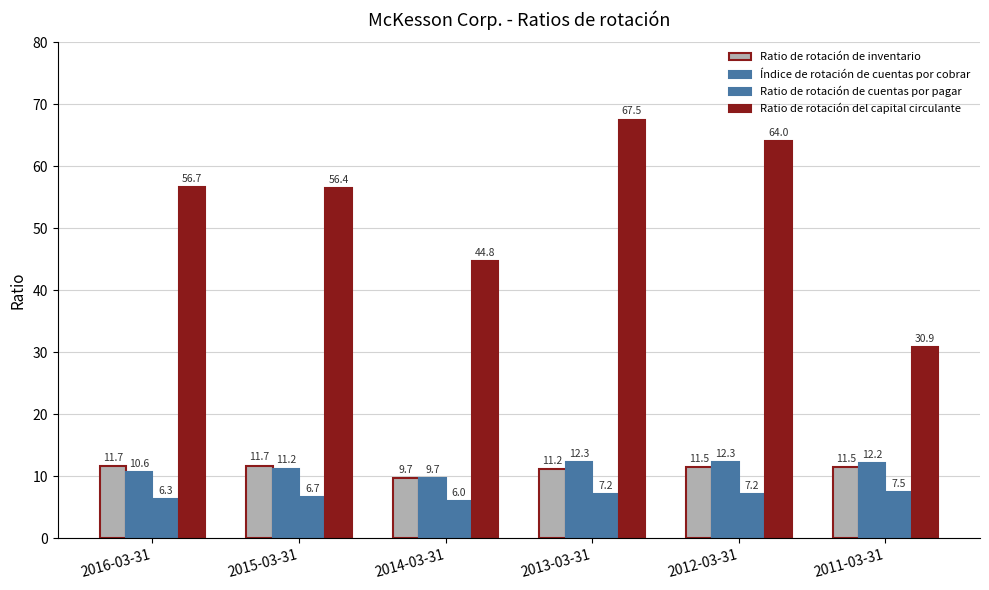

How many values in the Índice de rotación de cuentas por cobrar series exceed 12?

3